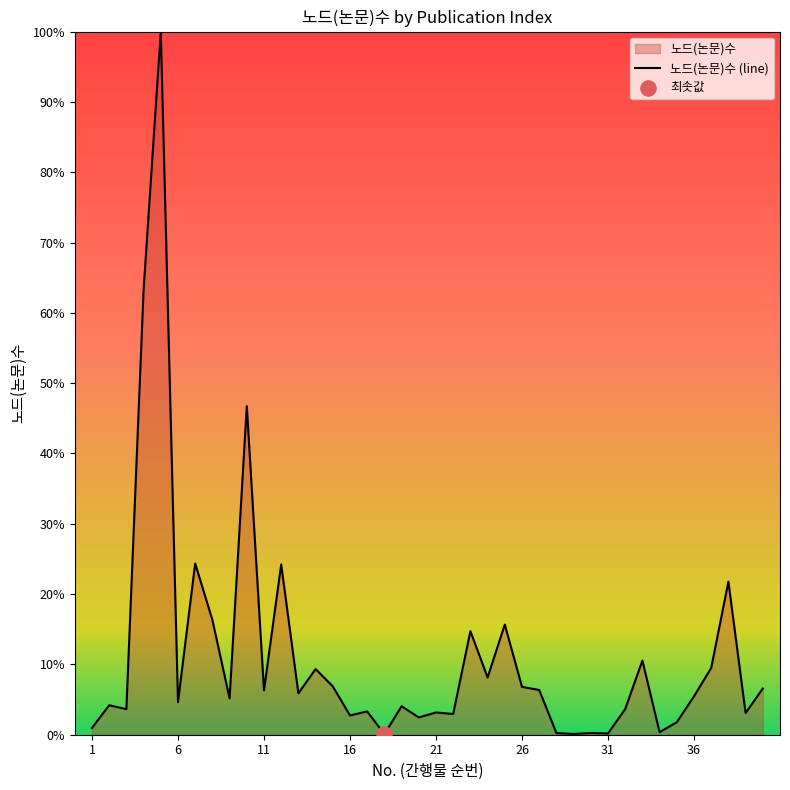

Which has a higher value, 19 or 5?

5